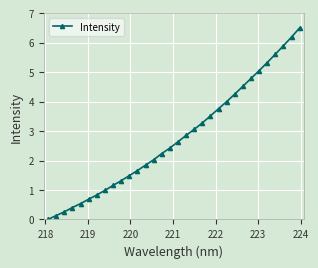

What is the value of the 10th point from the left?

1.3